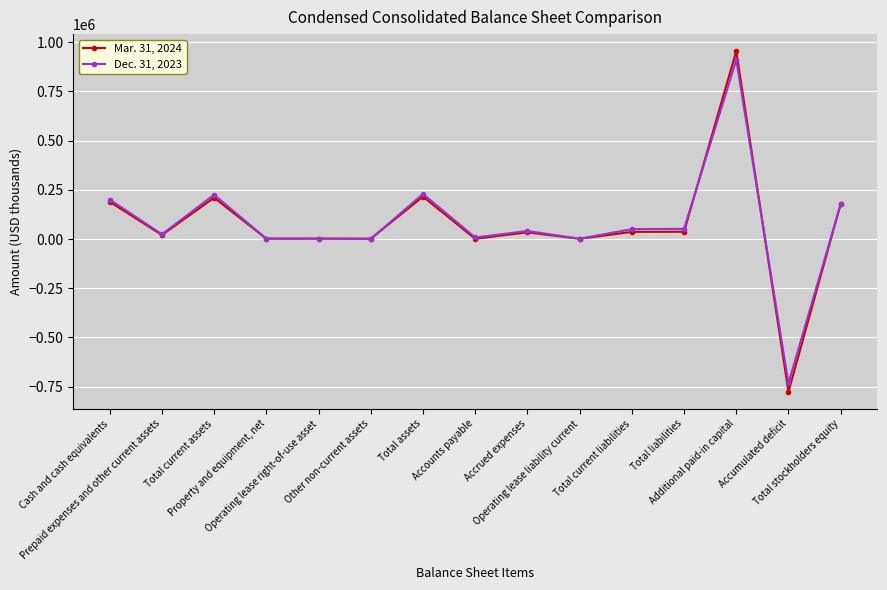

What is the highest value of the Mar. 31, 2024 series?

954063